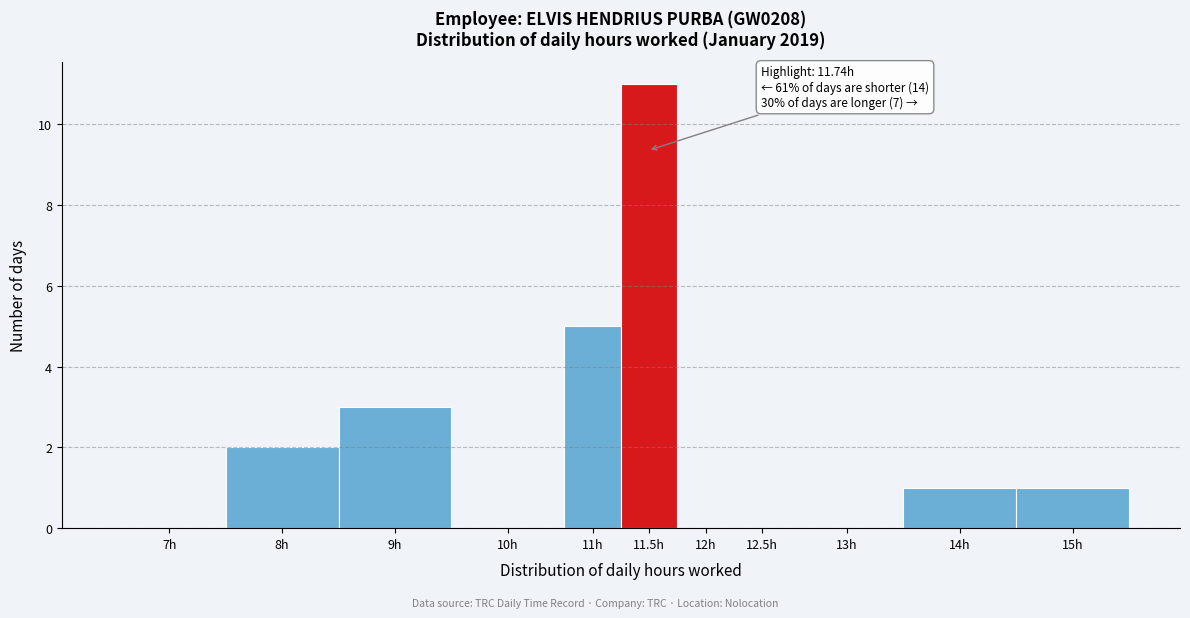

Reading right to left, list all the values displayed in this chart.

15h=1	14h=1	13h=0	12.5h=0	12h=0	11.5h=11	11h=5	10h=0	9h=3	8h=2	7h=0